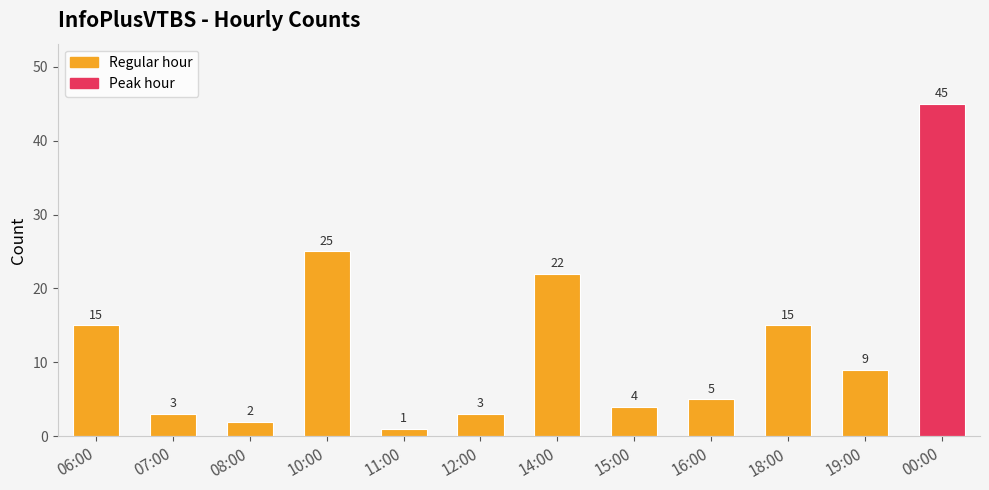

What is the sum of all values?

149